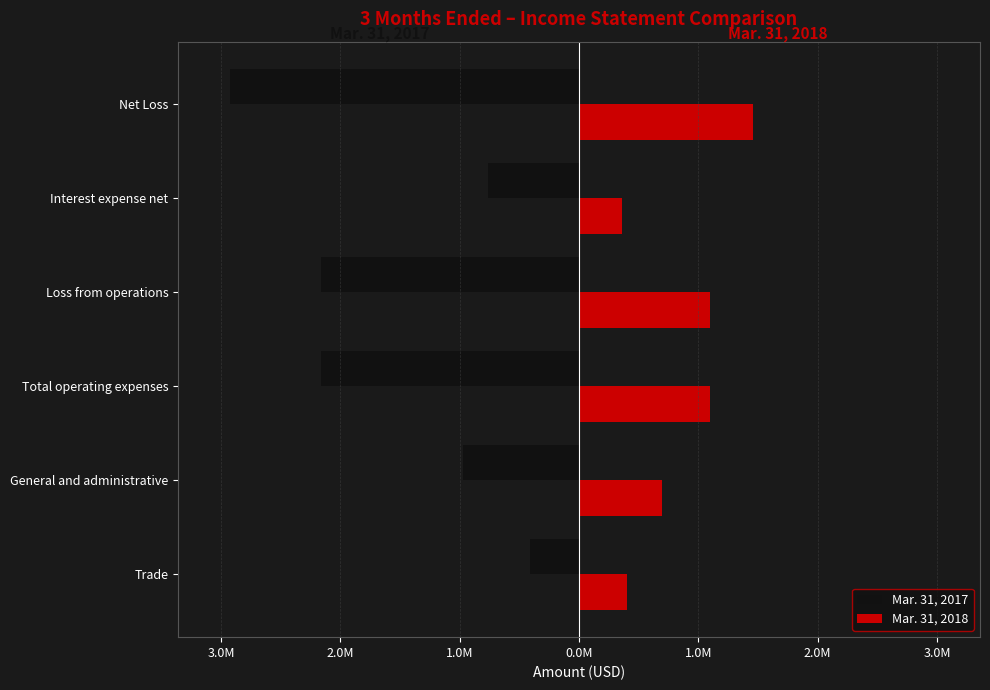

How many bars are there in each group?

2